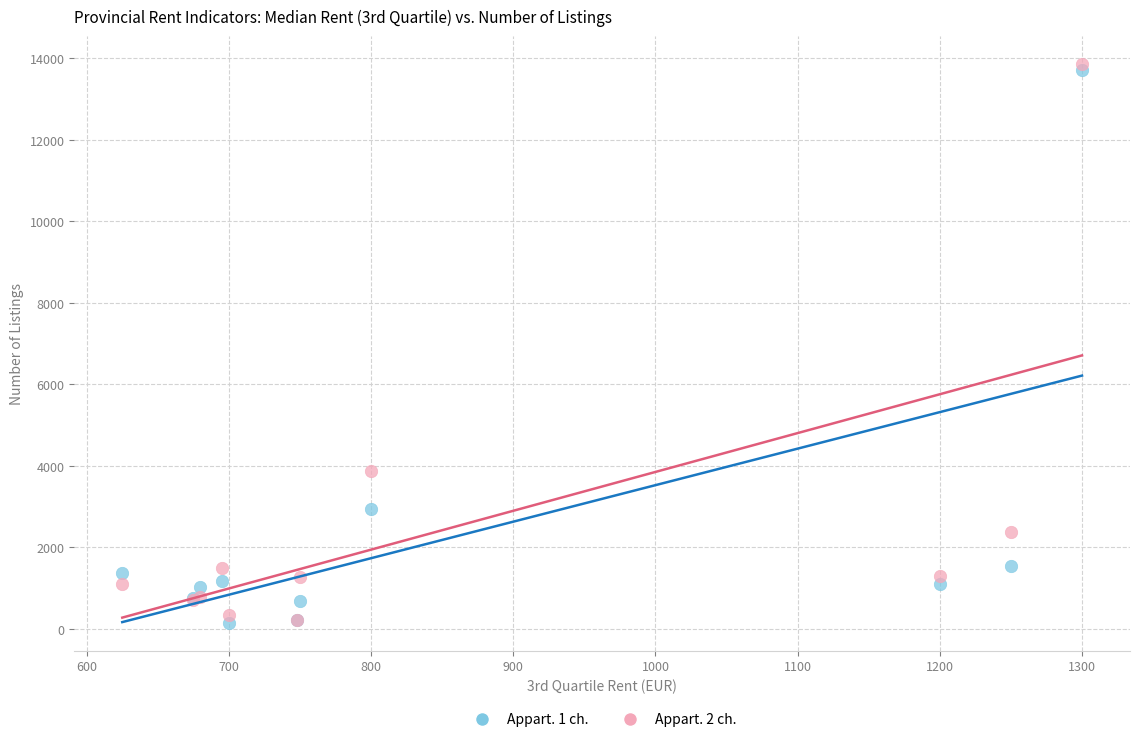

Across all series, what Y value is closest to 7006?

3888